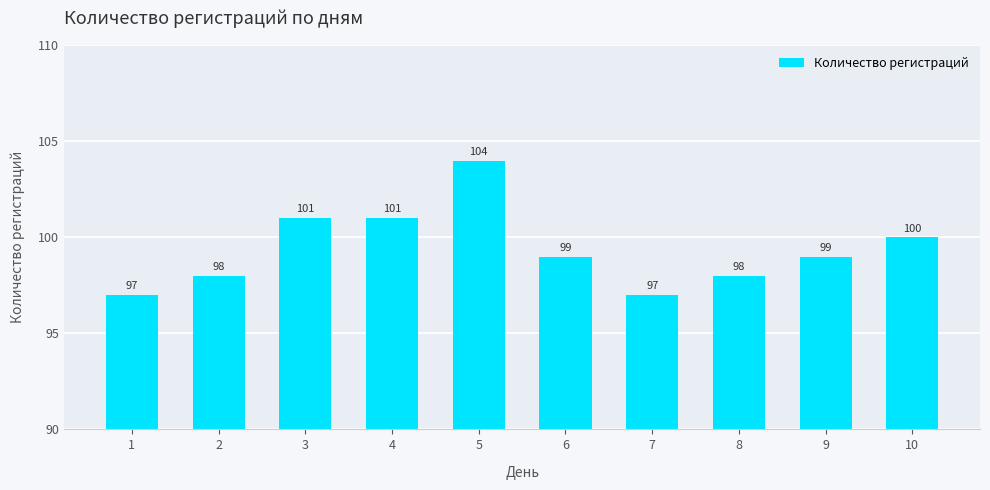

What is the change in value from 3 to 5?

+3